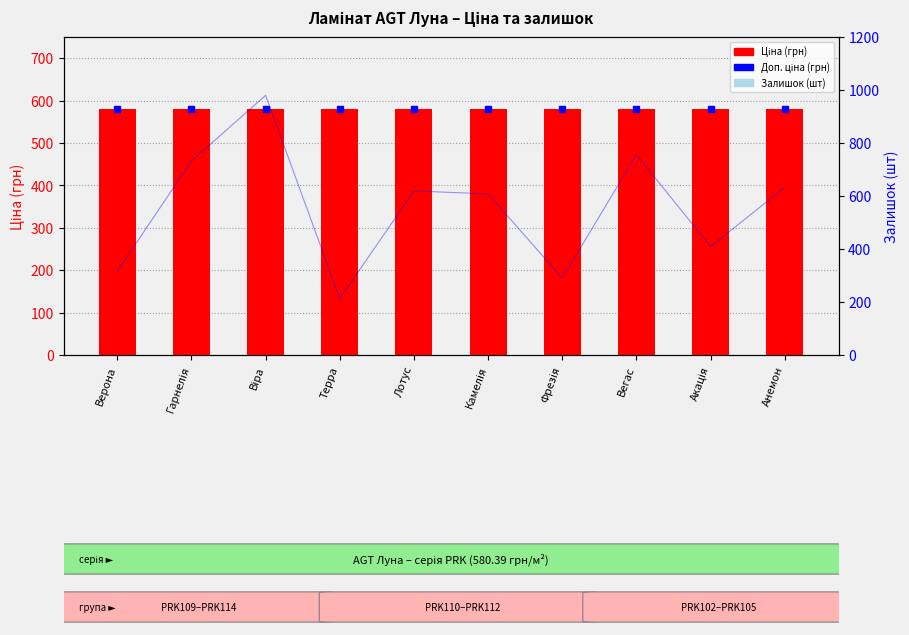

What is the lowest value of the Доп. ціна series?

580.4